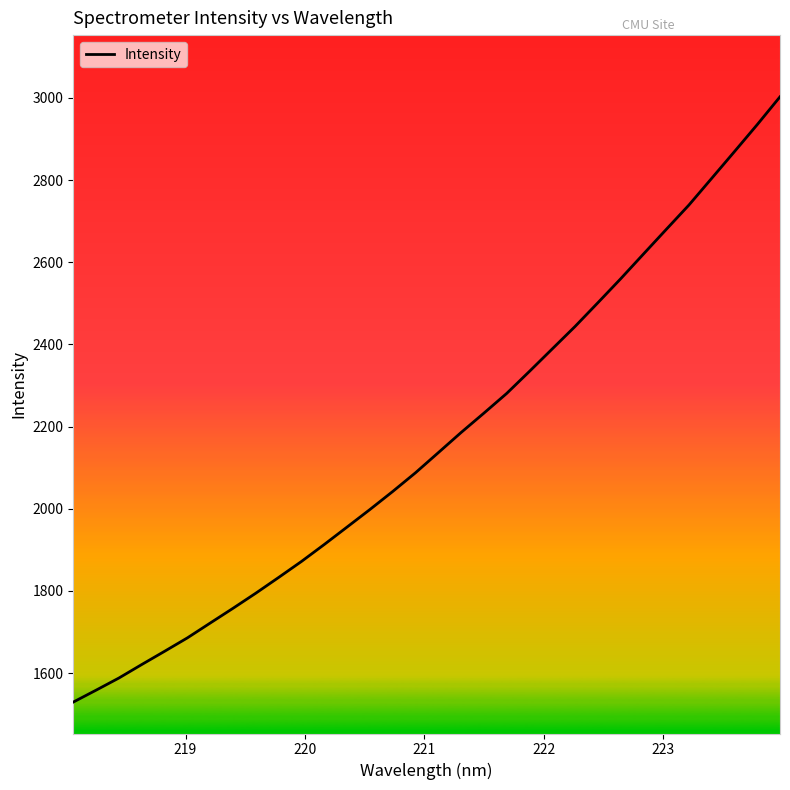

What is the smallest value displayed?

1529.4